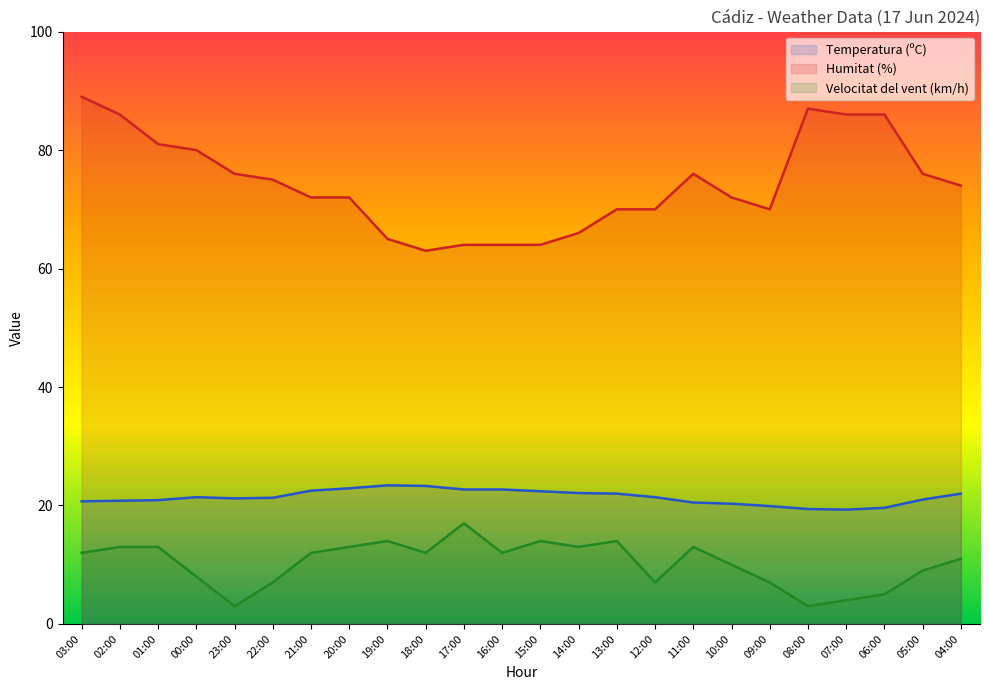

Reading right to left, extract all data points from this chart.

Temperatura (ºC): 04:00=22.0	05:00=21.0	06:00=19.6	07:00=19.3	08:00=19.4	09:00=19.9	10:00=20.3	11:00=20.5	12:00=21.4	13:00=22.0	14:00=22.1	15:00=22.4	16:00=22.7	17:00=22.7	18:00=23.3	19:00=23.4	20:00=22.9	21:00=22.5	22:00=21.3	23:00=21.2	00:00=21.4	01:00=20.9	02:00=20.8	03:00=20.7
Humitat (%): 04:00=74.0	05:00=76.0	06:00=86.0	07:00=86.0	08:00=87.0	09:00=70.0	10:00=72.0	11:00=76.0	12:00=70.0	13:00=70.0	14:00=66.0	15:00=64.0	16:00=64.0	17:00=64.0	18:00=63.0	19:00=65.0	20:00=72.0	21:00=72.0	22:00=75.0	23:00=76.0	00:00=80.0	01:00=81.0	02:00=86.0	03:00=89.0
Velocitat del vent (km/h): 04:00=11.0	05:00=9.0	06:00=5.0	07:00=4.0	08:00=3.0	09:00=7.0	10:00=10.0	11:00=13.0	12:00=7.0	13:00=14.0	14:00=13.0	15:00=14.0	16:00=12.0	17:00=17.0	18:00=12.0	19:00=14.0	20:00=13.0	21:00=12.0	22:00=7.0	23:00=3.0	00:00=8.0	01:00=13.0	02:00=13.0	03:00=12.0